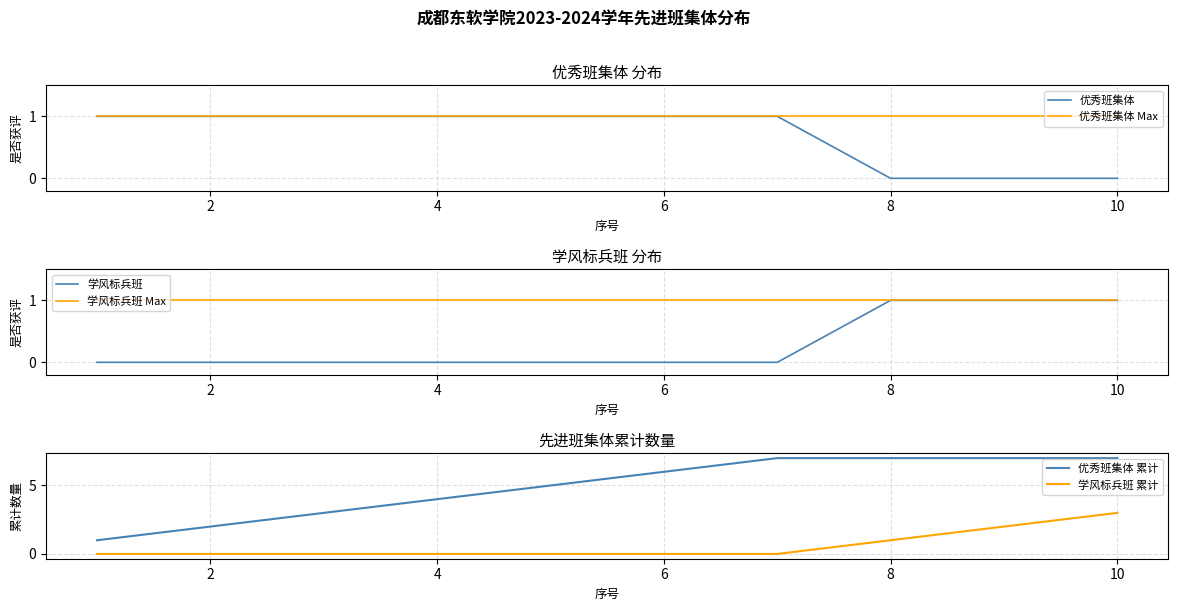

Is it true that 优秀班集体 Max equals 2 at 4?

False